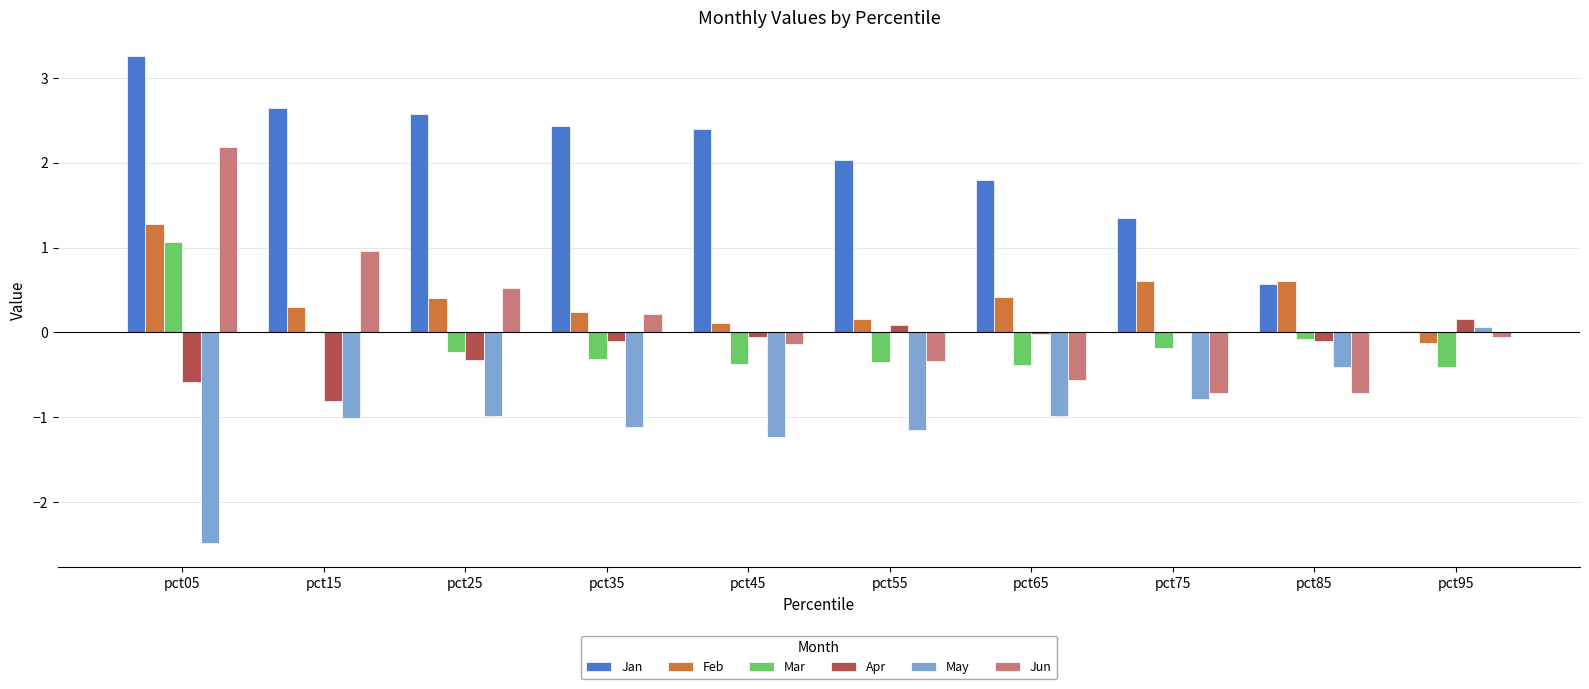

Which series changed the most between pct15 and pct85?

Jan